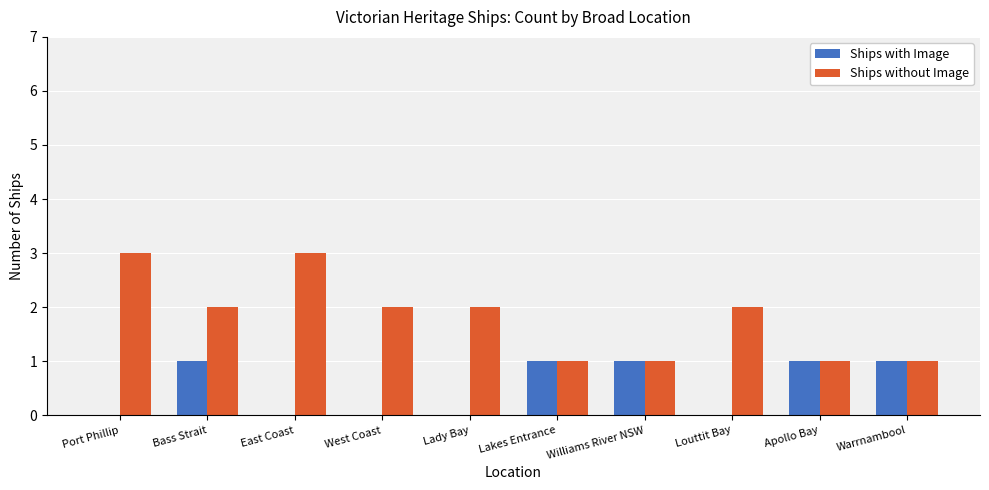

What is the highest value of the Ships without Image series?

3